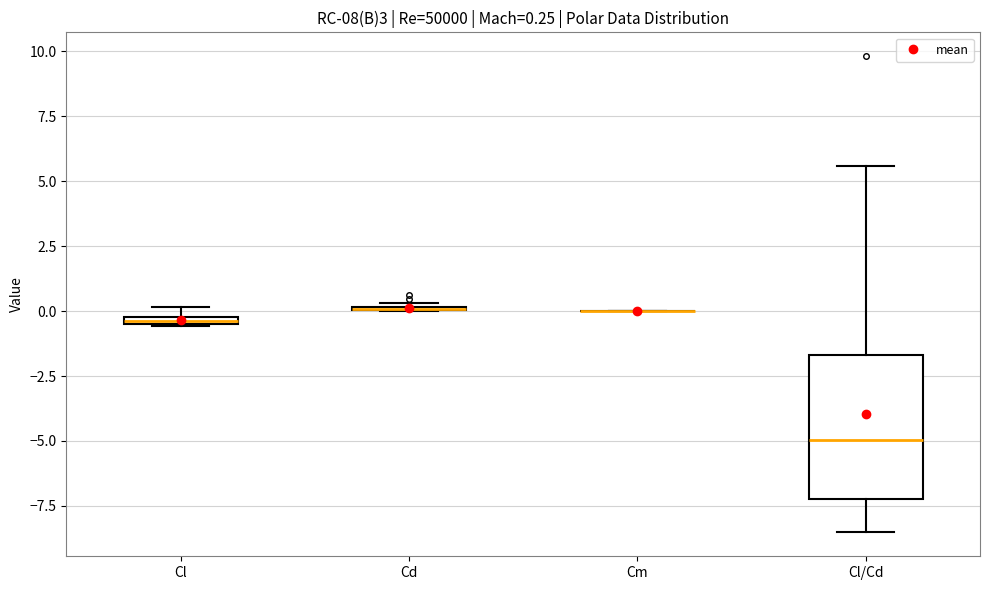

Comparing the boxes themselves (not the whiskers), which one is the tallest?

Cl/Cd